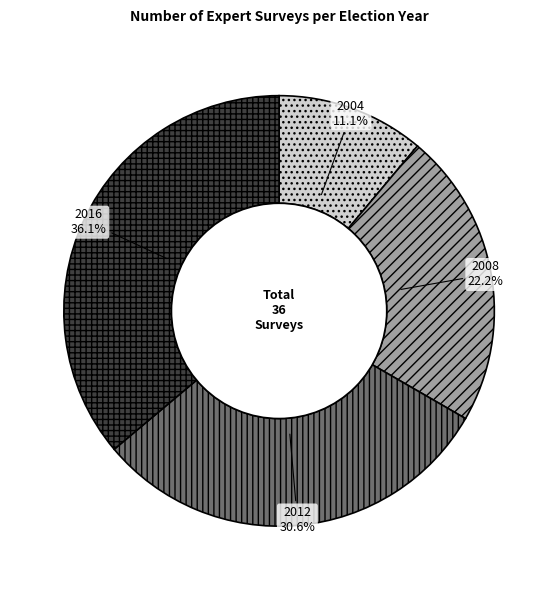

True or false: 2016 accounts for 36% of the total.

True